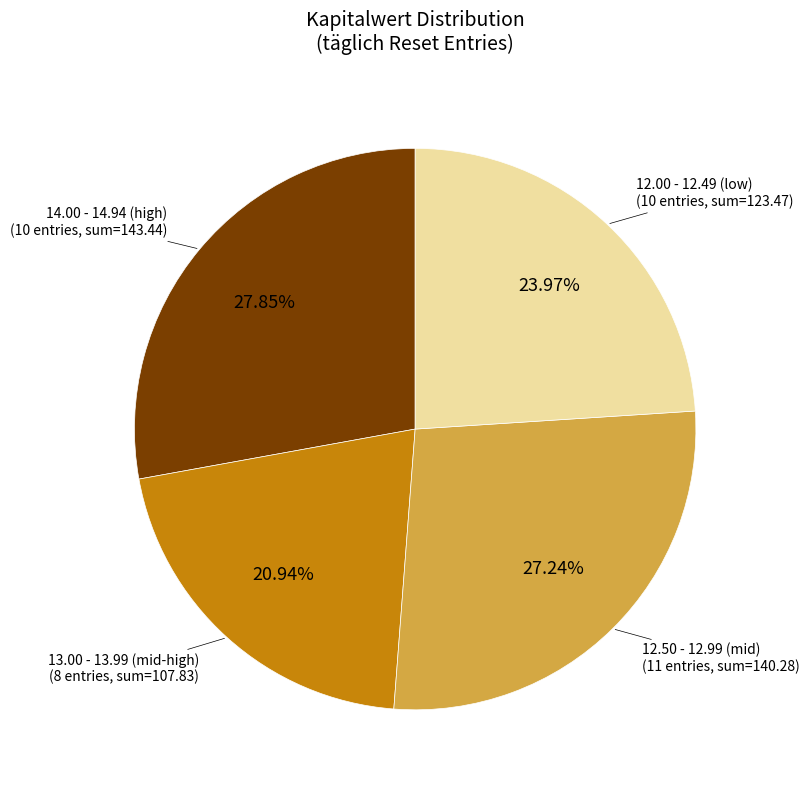

Is there a majority slice in this chart?

No